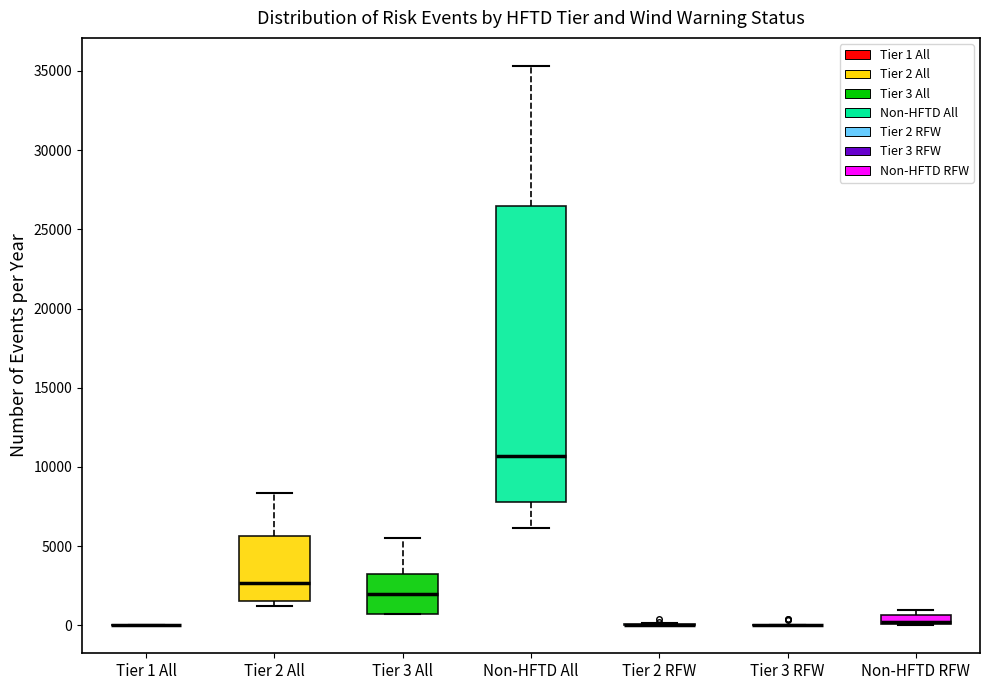

Which box is the tallest, from its lower edge to its upper edge?

Non-HFTD All